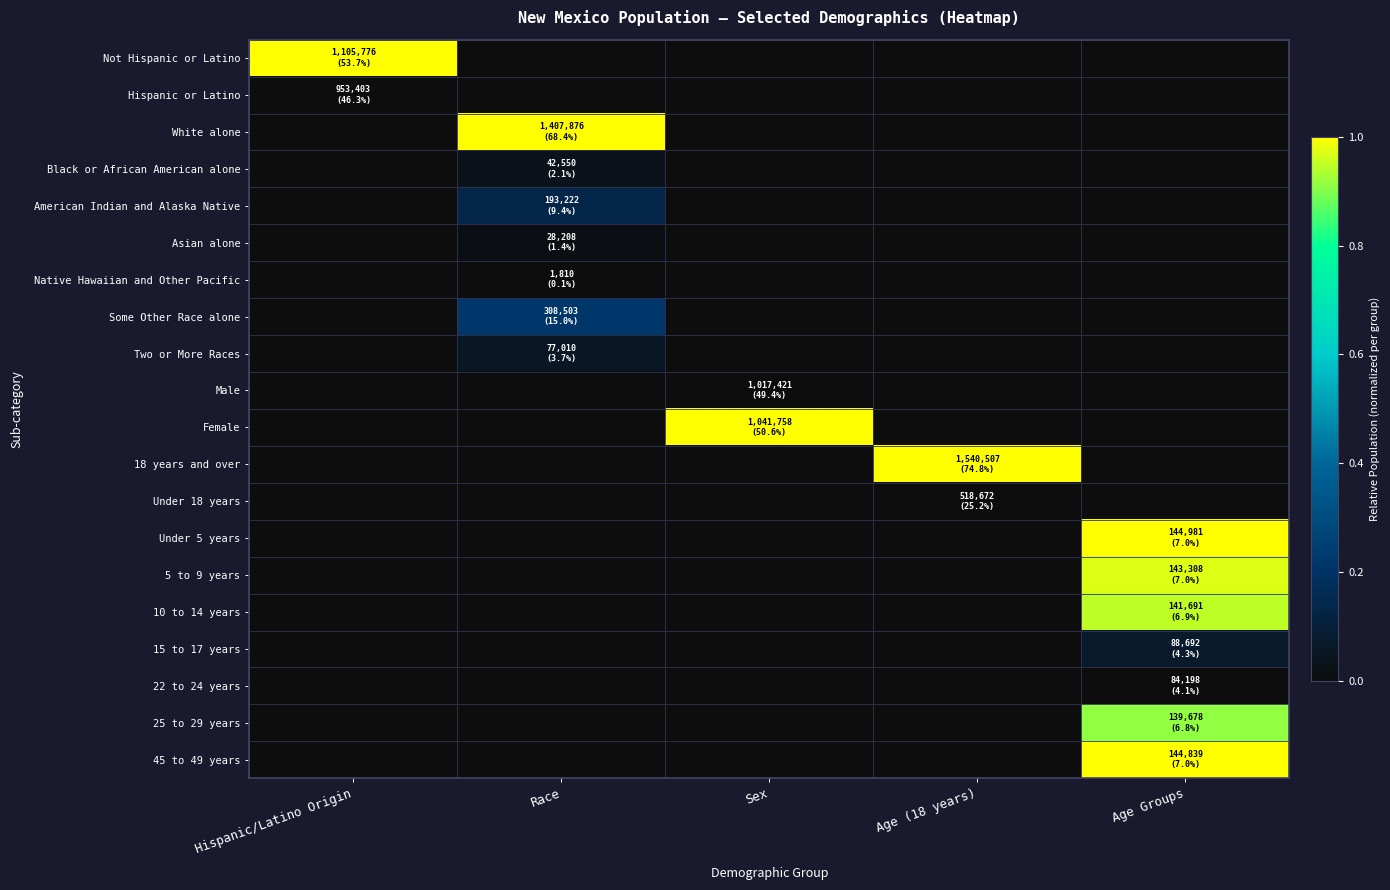

Reading left to right, transcribe all the data shown in this chart.

Not Hispanic or Latino: Hispanic/Latino Origin=1.0	Race=0.0	Sex=0.0	Age (18 years)=0.0	Age Groups=0.0
Hispanic or Latino: Hispanic/Latino Origin=0.0	Race=0.0	Sex=0.0	Age (18 years)=0.0	Age Groups=0.0
White alone: Hispanic/Latino Origin=0.0	Race=1.0	Sex=0.0	Age (18 years)=0.0	Age Groups=0.0
Black or African American alone: Hispanic/Latino Origin=0.0	Race=0.0	Sex=0.0	Age (18 years)=0.0	Age Groups=0.0
American Indian and Alaska Native: Hispanic/Latino Origin=0.0	Race=0.1	Sex=0.0	Age (18 years)=0.0	Age Groups=0.0
Asian alone: Hispanic/Latino Origin=0.0	Race=0.0	Sex=0.0	Age (18 years)=0.0	Age Groups=0.0
Native Hawaiian and Other Pacific: Hispanic/Latino Origin=0.0	Race=0.0	Sex=0.0	Age (18 years)=0.0	Age Groups=0.0
Some Other Race alone: Hispanic/Latino Origin=0.0	Race=0.2	Sex=0.0	Age (18 years)=0.0	Age Groups=0.0
Two or More Races: Hispanic/Latino Origin=0.0	Race=0.1	Sex=0.0	Age (18 years)=0.0	Age Groups=0.0
Male: Hispanic/Latino Origin=0.0	Race=0.0	Sex=0.0	Age (18 years)=0.0	Age Groups=0.0
Female: Hispanic/Latino Origin=0.0	Race=0.0	Sex=1.0	Age (18 years)=0.0	Age Groups=0.0
18 years and over: Hispanic/Latino Origin=0.0	Race=0.0	Sex=0.0	Age (18 years)=1.0	Age Groups=0.0
Under 18 years: Hispanic/Latino Origin=0.0	Race=0.0	Sex=0.0	Age (18 years)=0.0	Age Groups=0.0
Under 5 years: Hispanic/Latino Origin=0.0	Race=0.0	Sex=0.0	Age (18 years)=0.0	Age Groups=1.0
5 to 9 years: Hispanic/Latino Origin=0.0	Race=0.0	Sex=0.0	Age (18 years)=0.0	Age Groups=1.0
10 to 14 years: Hispanic/Latino Origin=0.0	Race=0.0	Sex=0.0	Age (18 years)=0.0	Age Groups=0.9
15 to 17 years: Hispanic/Latino Origin=0.0	Race=0.0	Sex=0.0	Age (18 years)=0.0	Age Groups=0.1
22 to 24 years: Hispanic/Latino Origin=0.0	Race=0.0	Sex=0.0	Age (18 years)=0.0	Age Groups=0.0
25 to 29 years: Hispanic/Latino Origin=0.0	Race=0.0	Sex=0.0	Age (18 years)=0.0	Age Groups=0.9
45 to 49 years: Hispanic/Latino Origin=0.0	Race=0.0	Sex=0.0	Age (18 years)=0.0	Age Groups=1.0